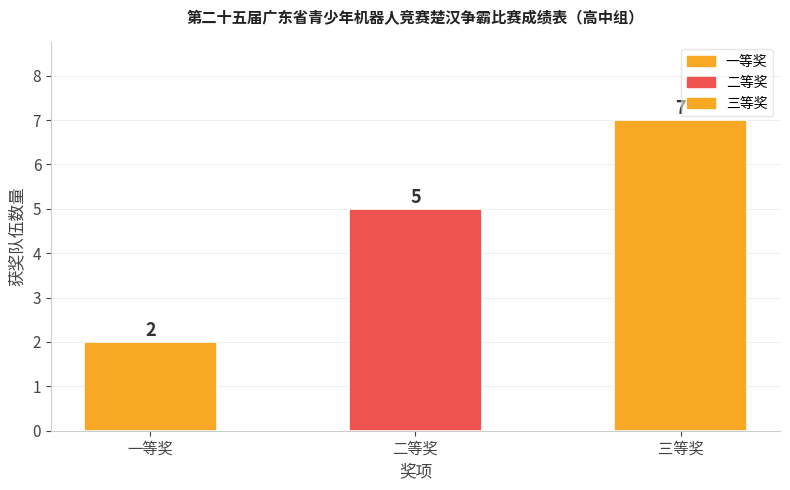

What is the change in value from 一等奖 to 二等奖?

+3